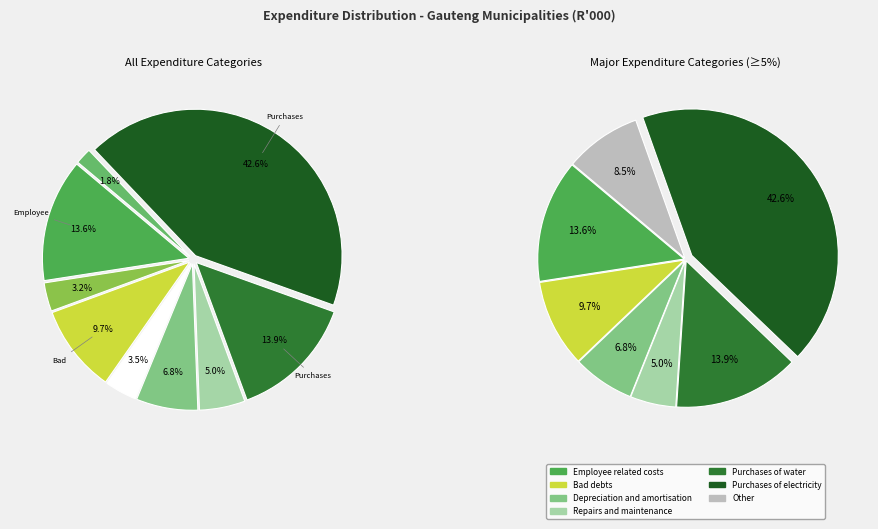

To the nearest percent, what portion does Other grants & subsidies represent?

2%